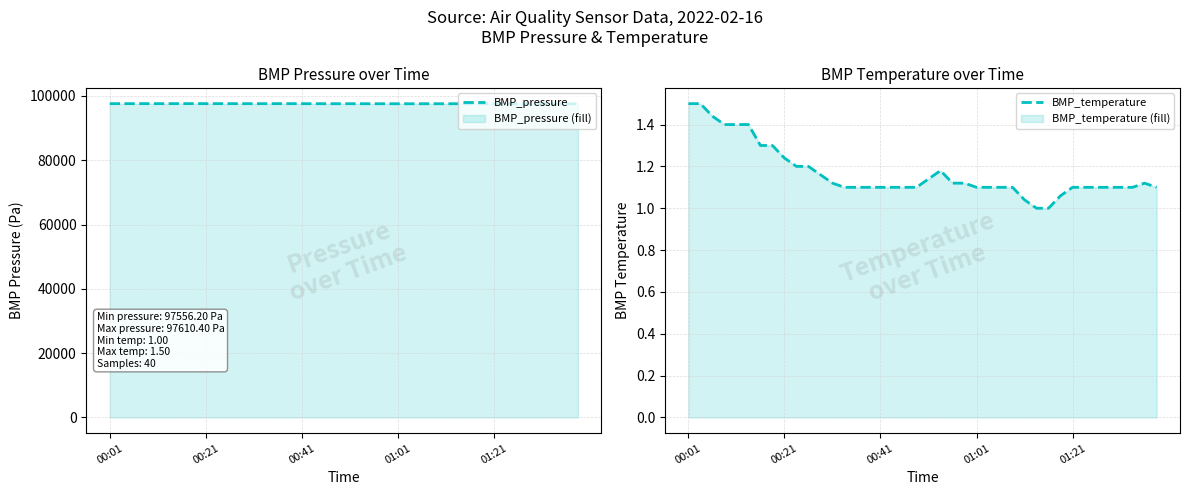

The value of BMP_pressure at 33 is 174022.1. True or false?

False